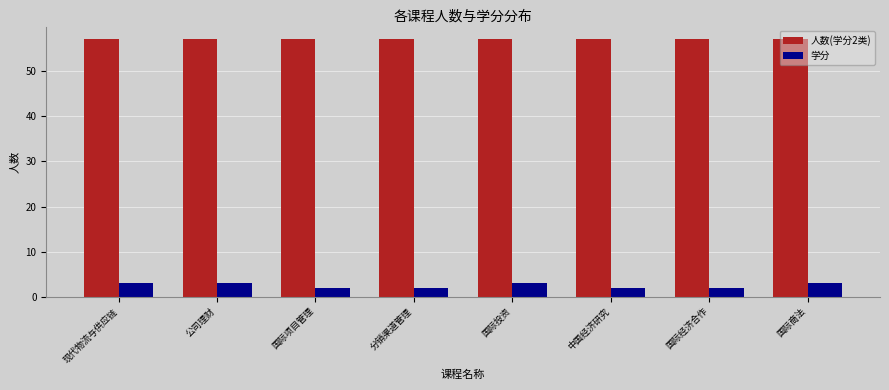

Is the value of 人数(学分2类) at 国际项目管理 greater than the value of 学分 at 国际投资?

Yes